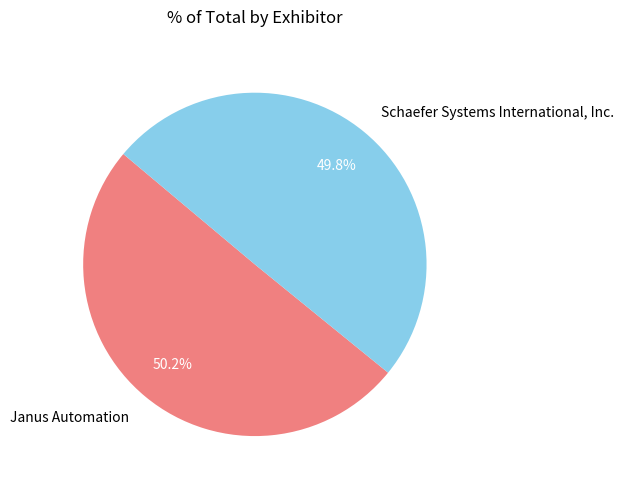

How many slices are in this pie chart?

2